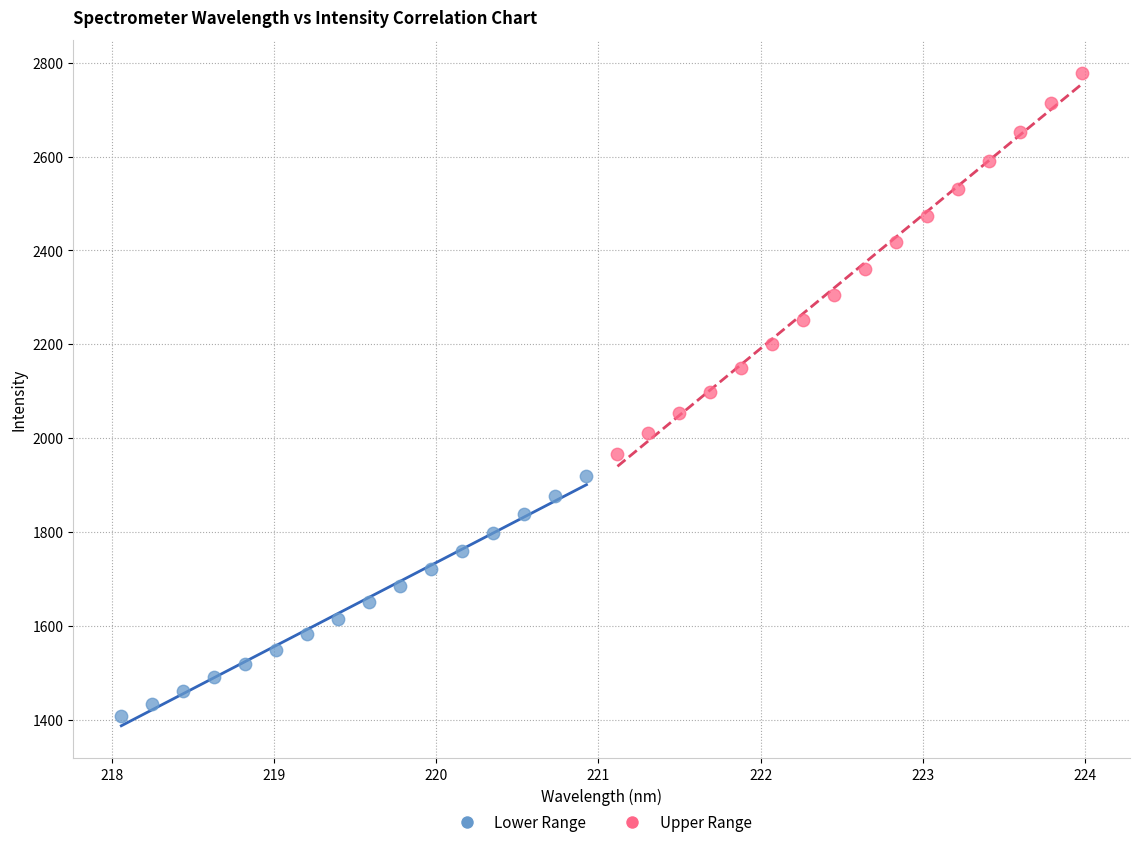

Which series has the widest spread of Y values?

Upper Range